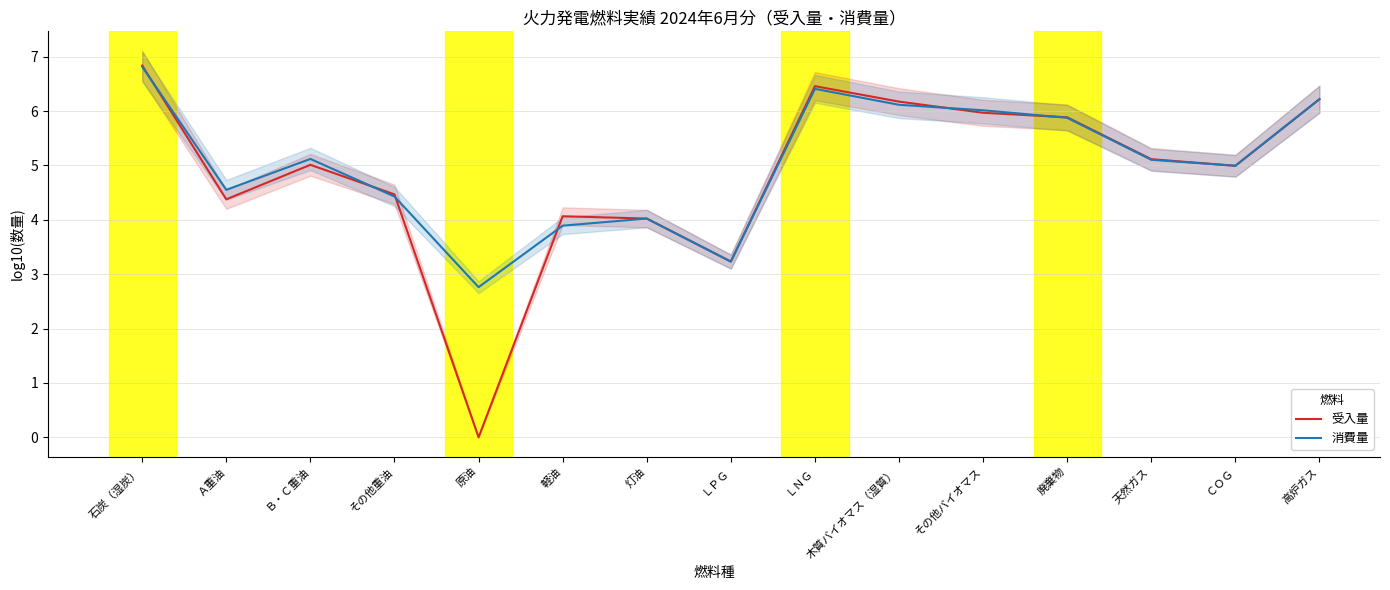

At which label is 消費量 closest to 4?

灯油